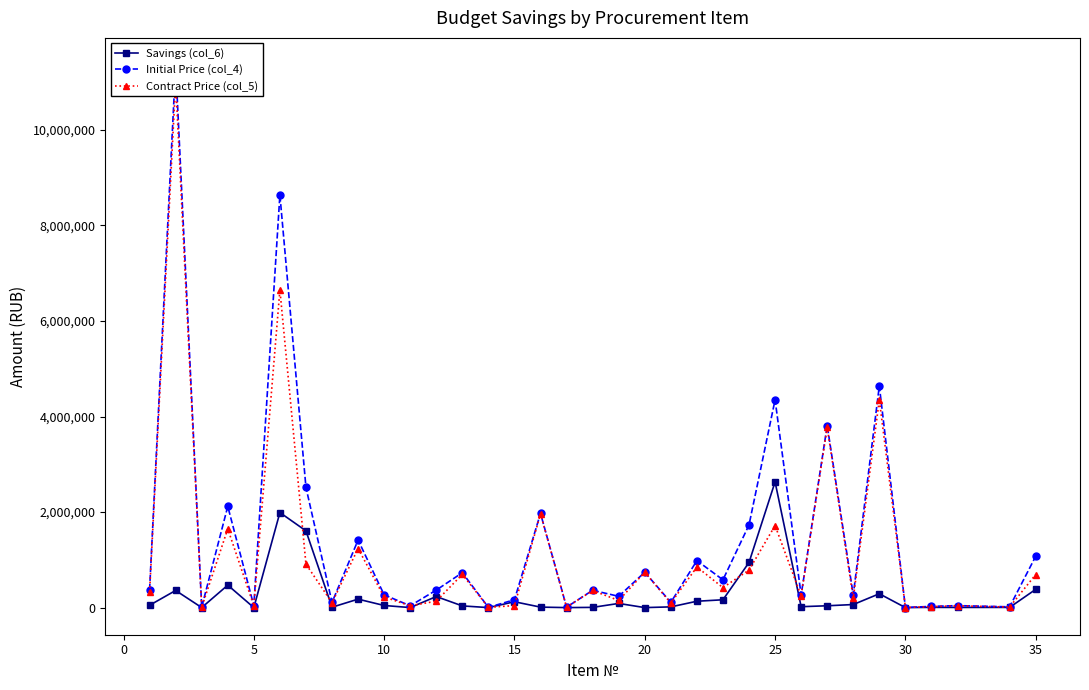

What is the value of the Savings (col_6) point at the 21st from the left?

1989704.4